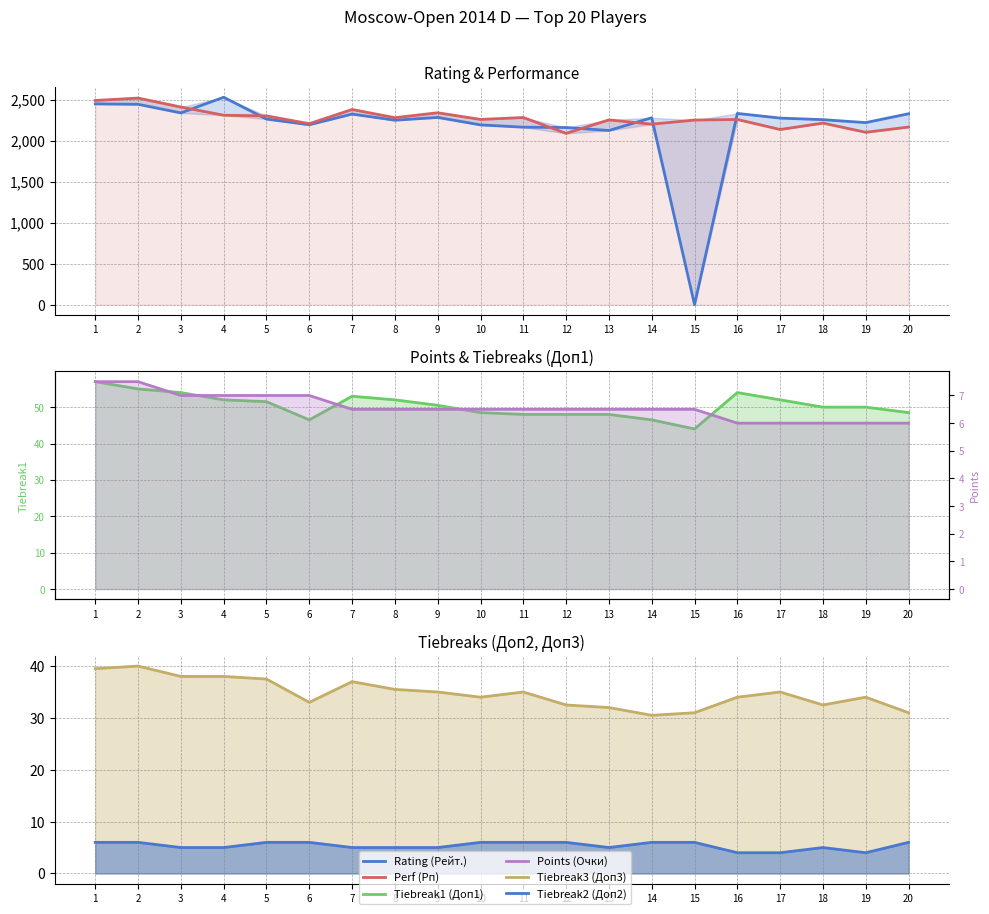

Which category has the highest value across all series?

4